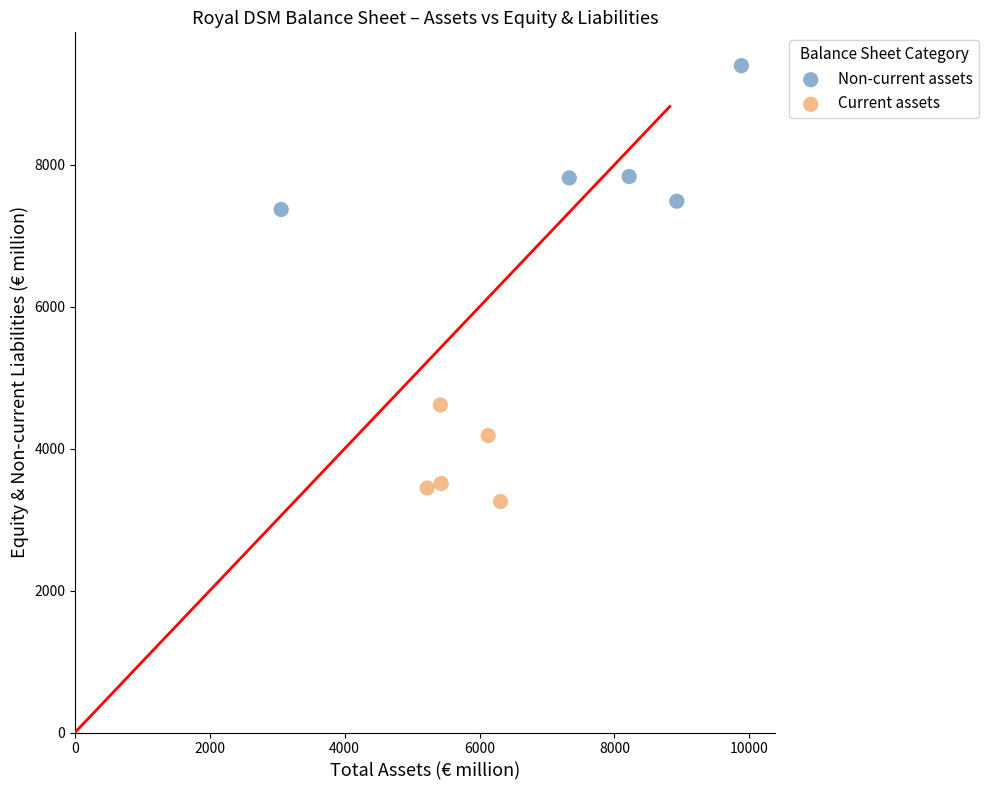

Which series contains the highest Y value?

Non-current assets